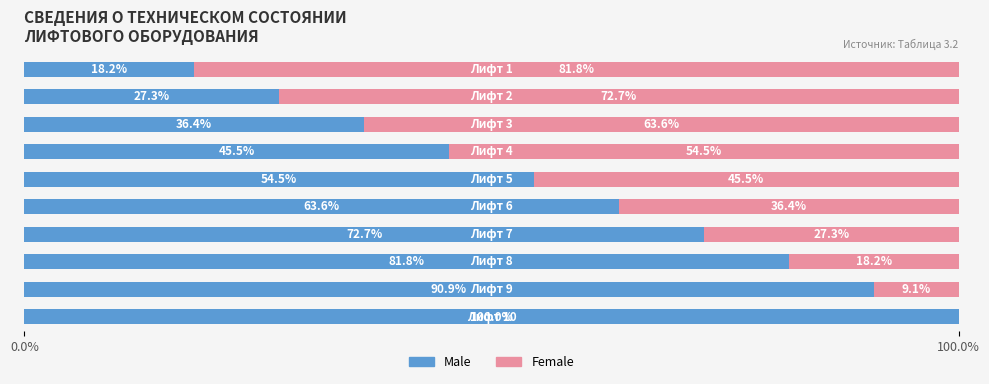

What is the highest value of the Male series?

100.0